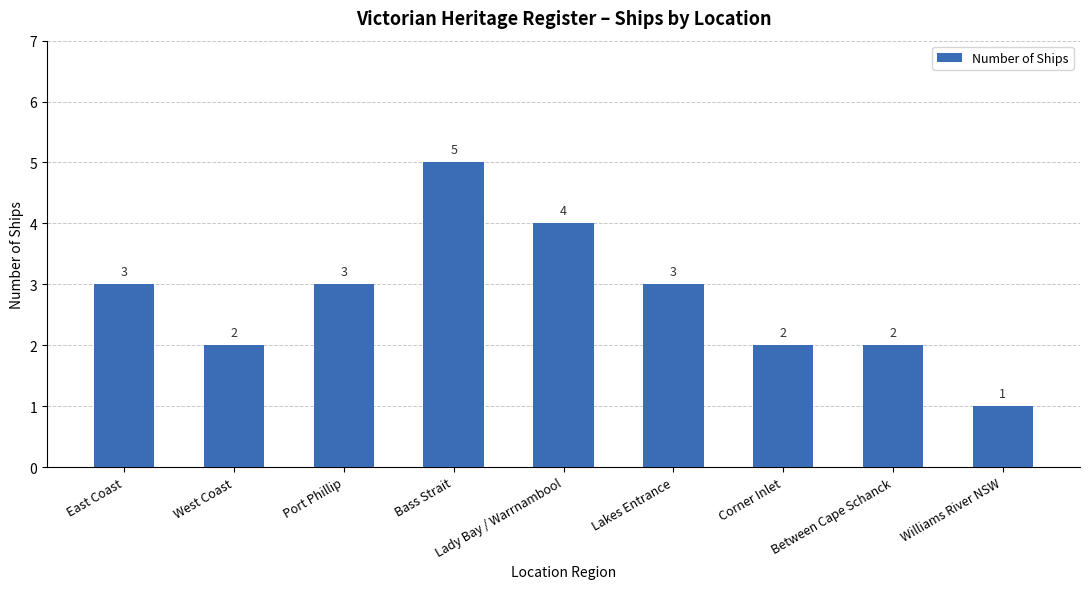

How many categories are shown in the chart?

9